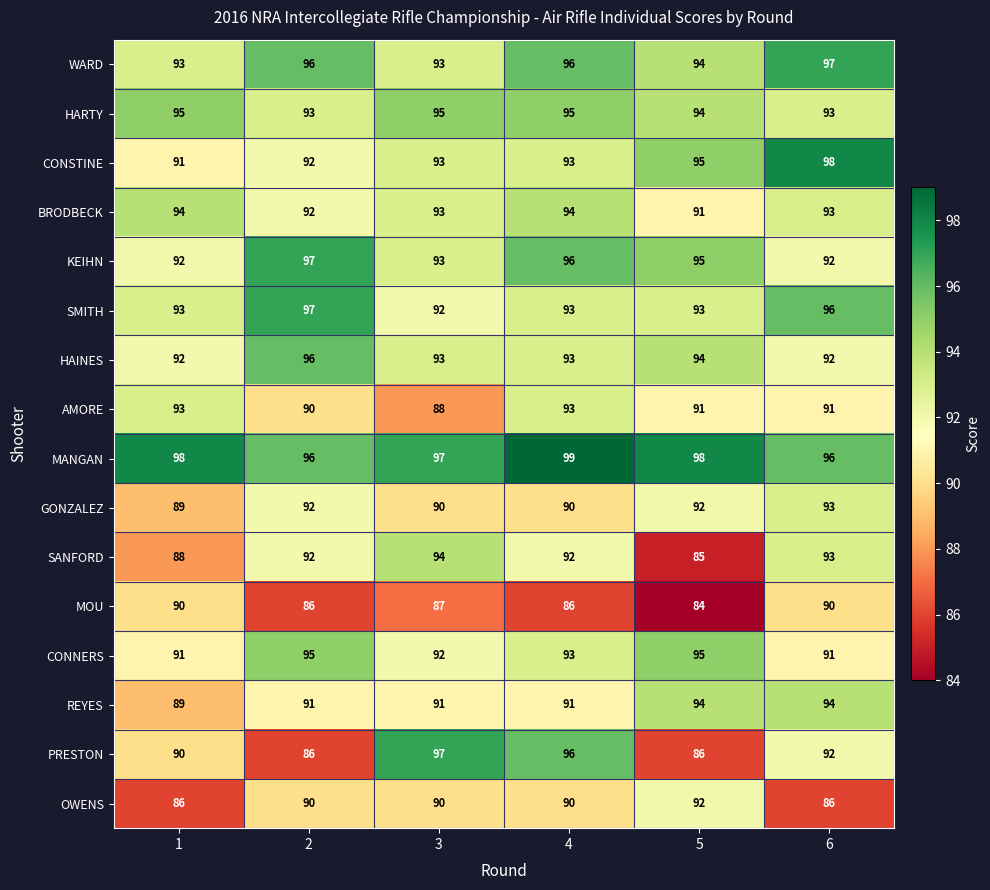

True or false: PRESTON has a value of 97 at 3.

True